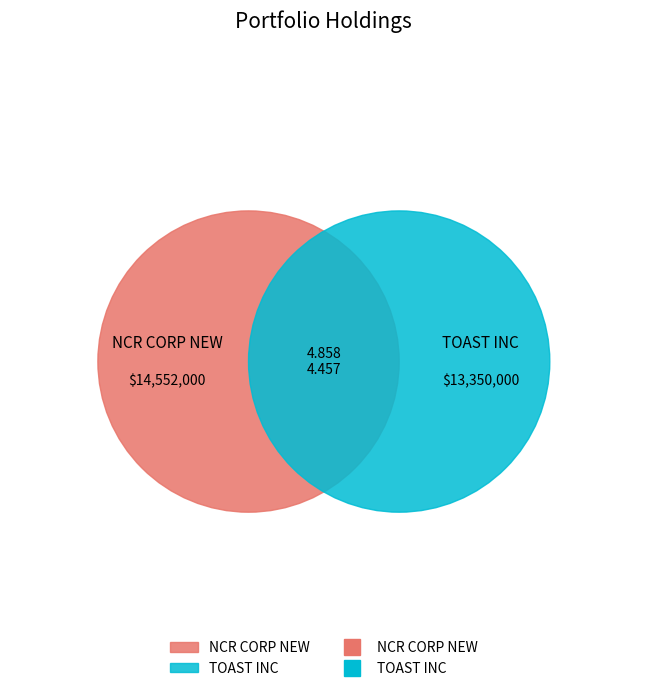

To the nearest percent, what is the difference between the largest and smallest slice percentages?

4%